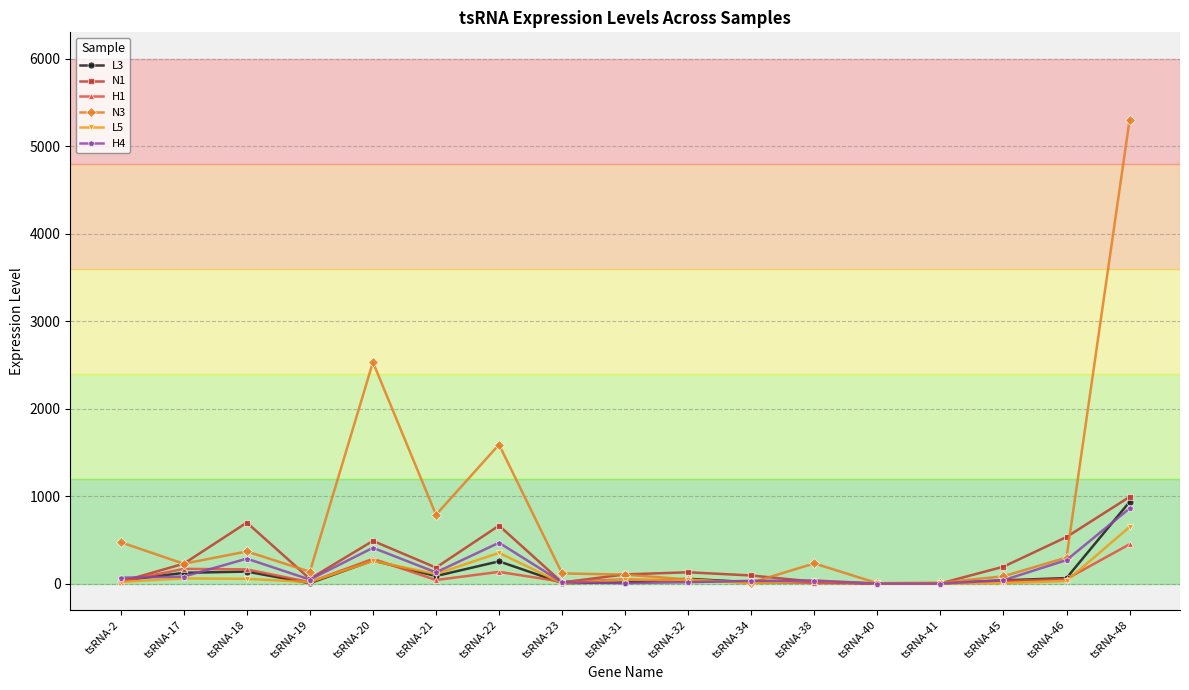

At which category does L3 reach its first local valley?

tsRNA-19